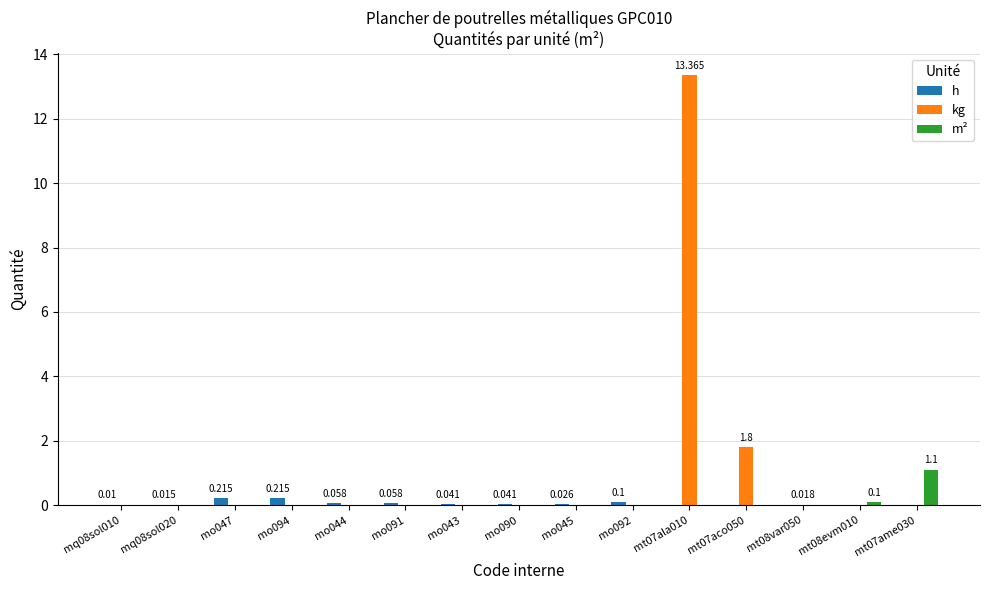

Which series changed the most between mo094 and mt07aco050?

kg